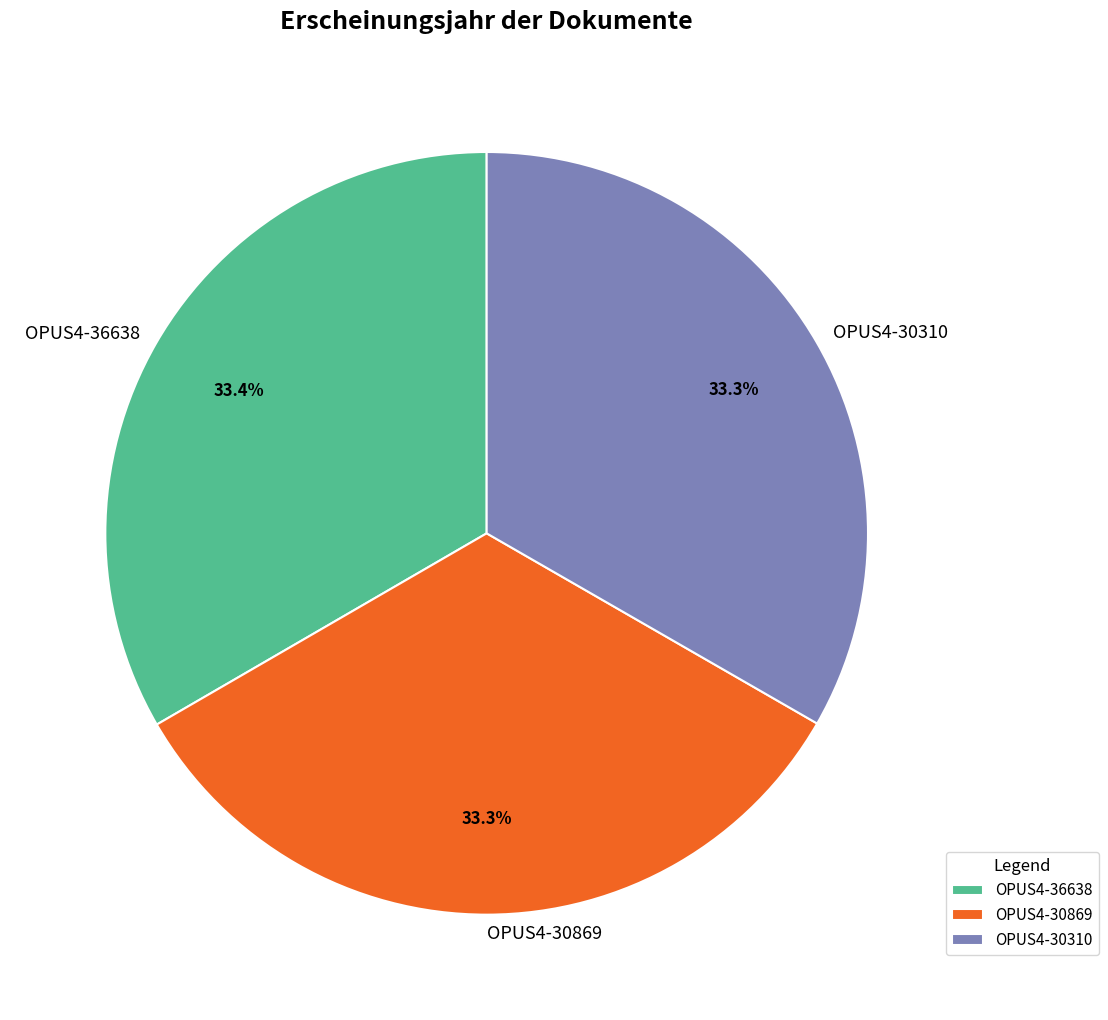

Is there a majority slice in this chart?

No